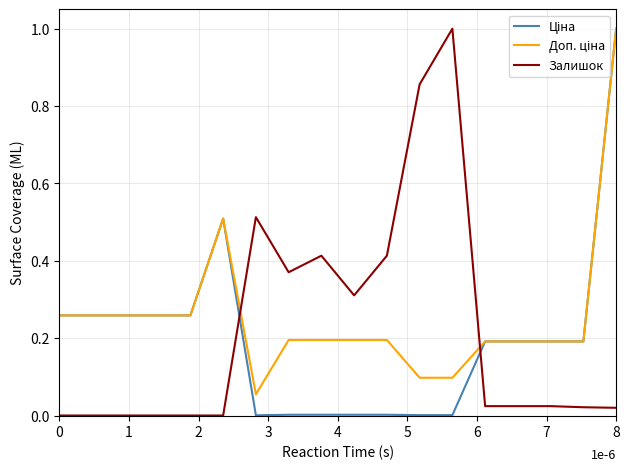

What is the maximum value for Залишок?

1.0